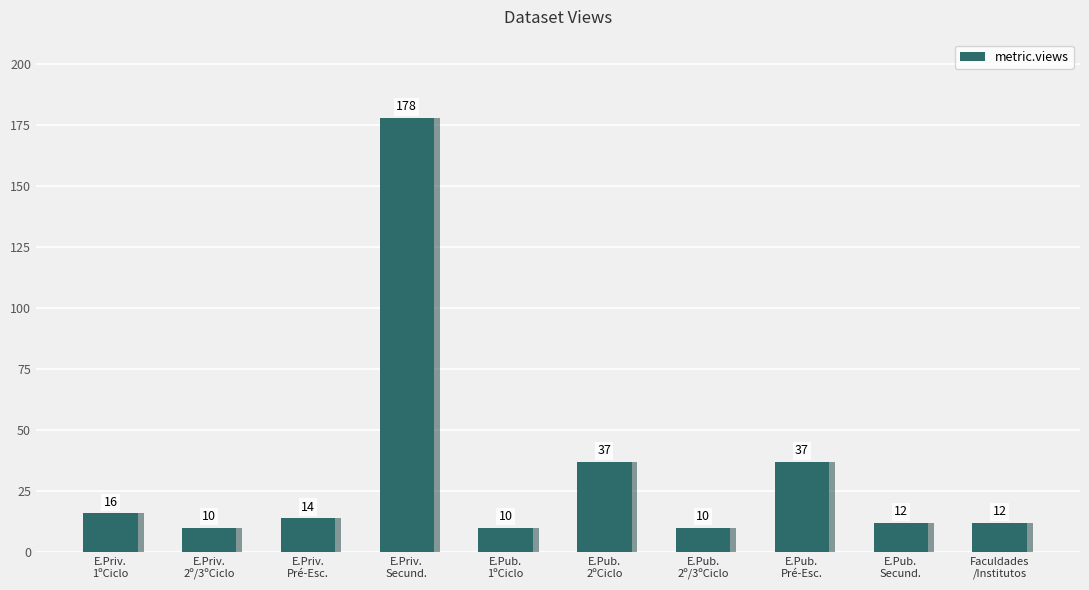

What is the ratio of the value at E.Pub.
Pré-Esc. to the value at E.Pub.
Secund.?

3.1